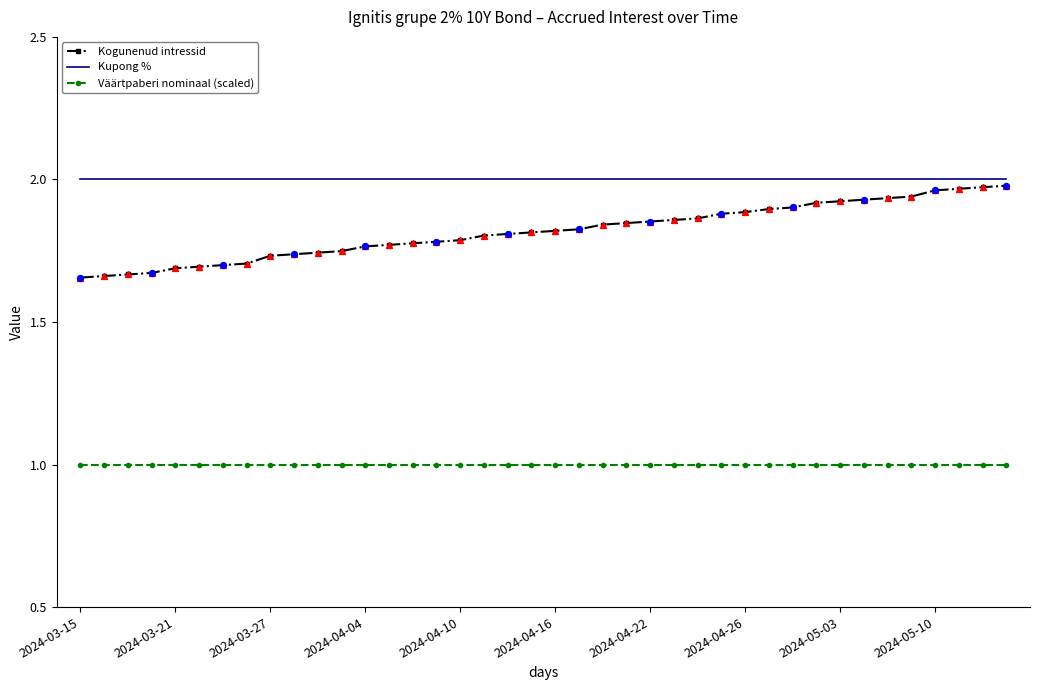

Which series has the largest total across all categories?

Kupong %